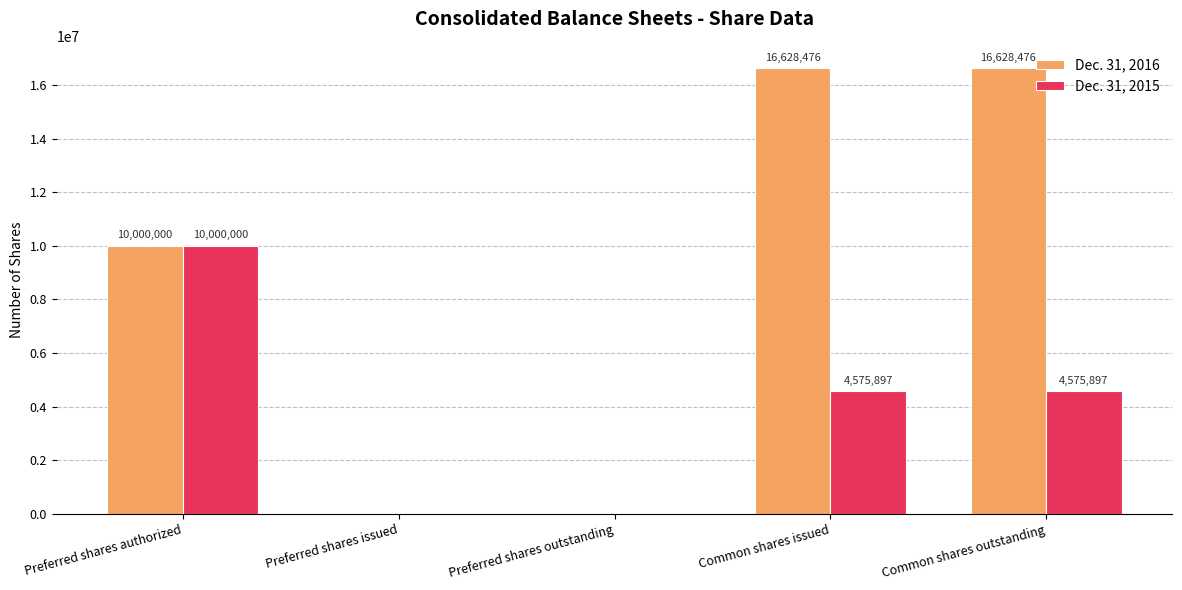

What is the sum of all Dec. 31, 2016 values?

43256952